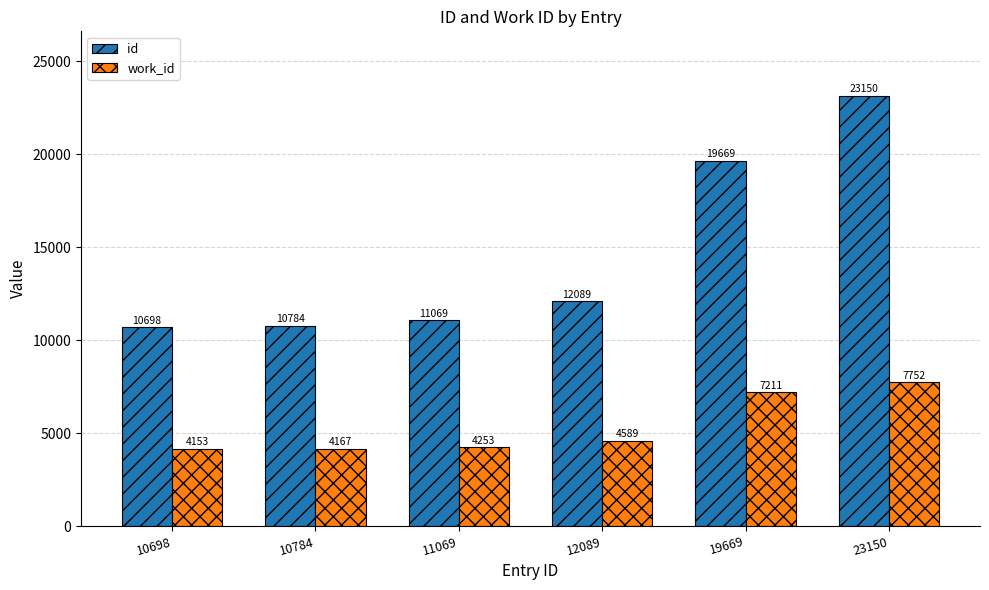

At which label is work_id closest to 5952?

19669